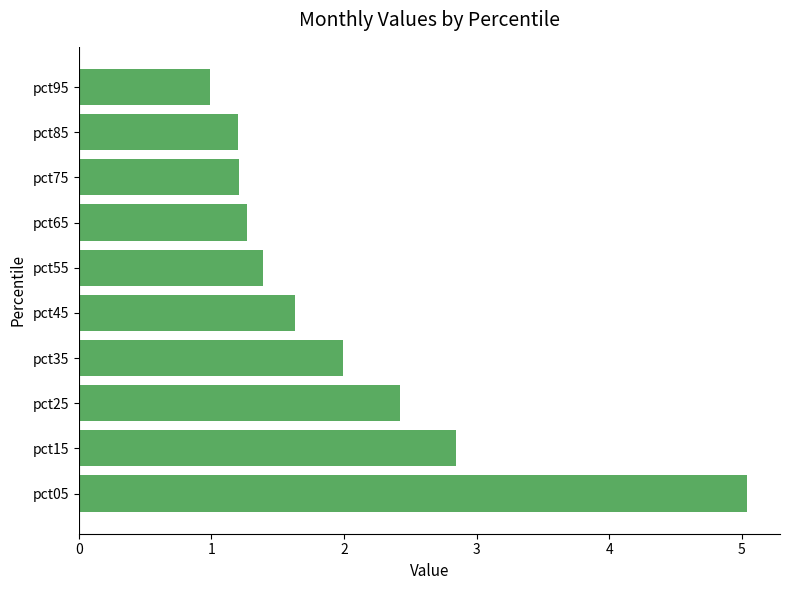

Read the value at pct85.

1.2